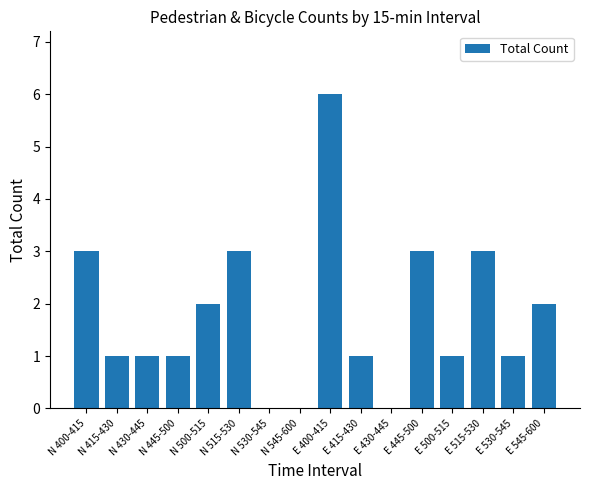

At which category does the chart reach its peak across all series?

E 400-415